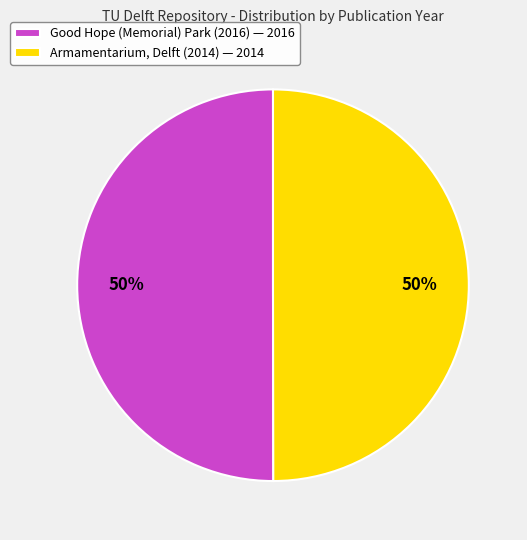

Is it true that Good Hope (Memorial) Park (2016) — 2016 is 50% of the pie?

True